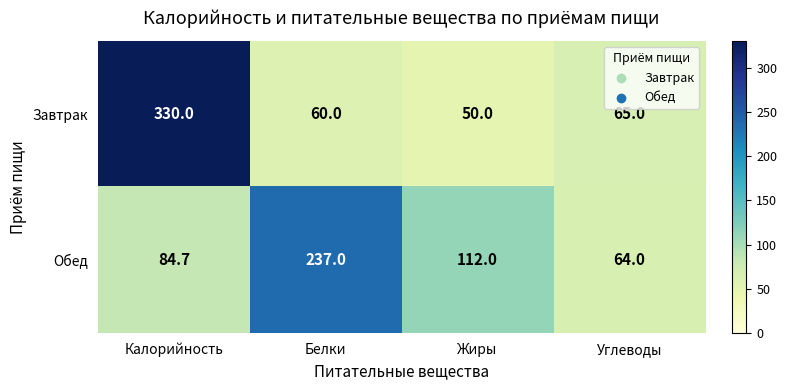

What is the sum of the Обед values at Белки and Углеводы?

301.0